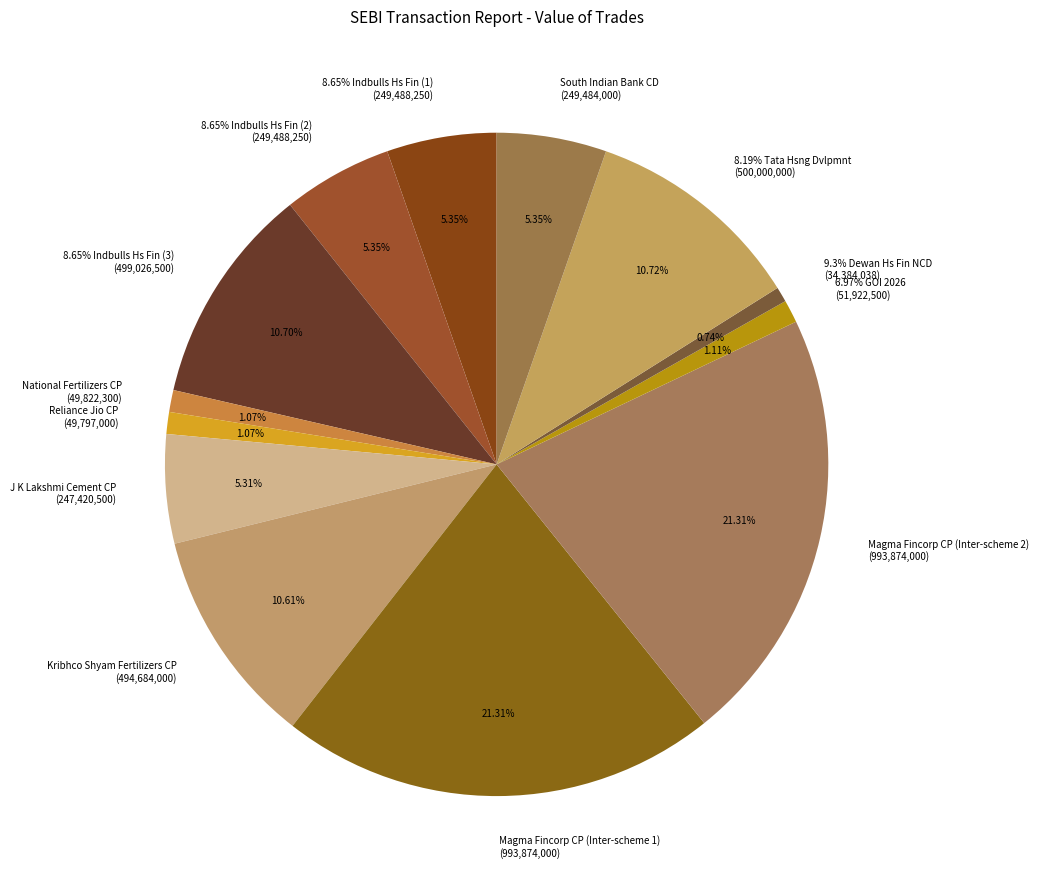

Is 6.97% GOI 2026 the majority of the pie?

No